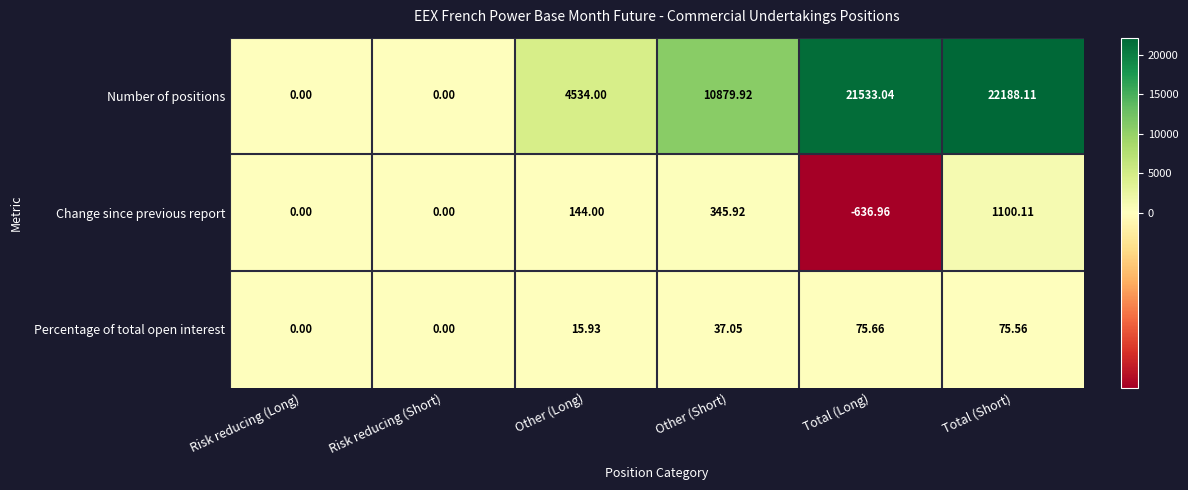

Which series has the largest total across all categories?

Number of positions